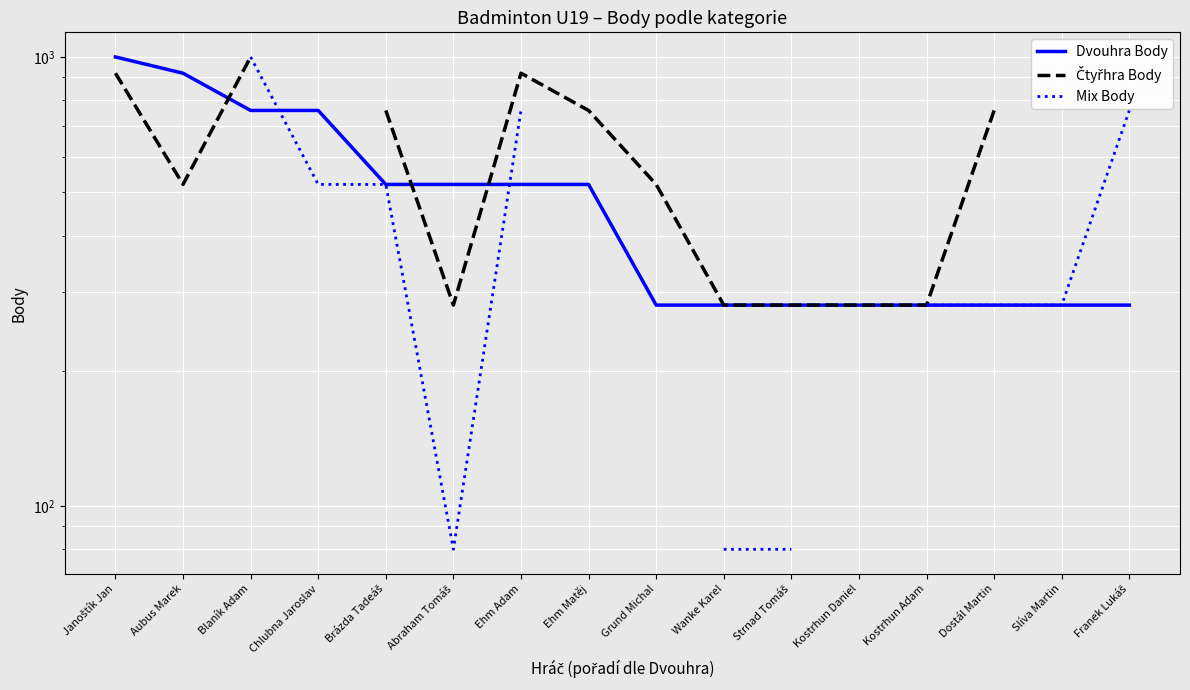

The Čtyřhra Body series shows 280.0 at Abraham Tomáš. True or false?

True